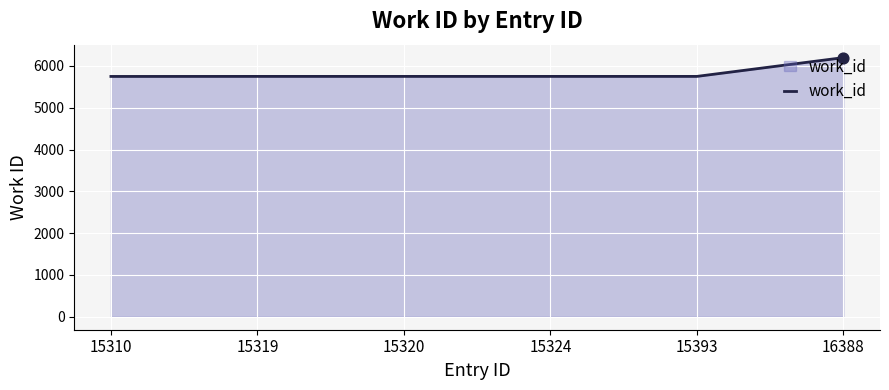

What is the change in value from 15310 to 16388?

+450